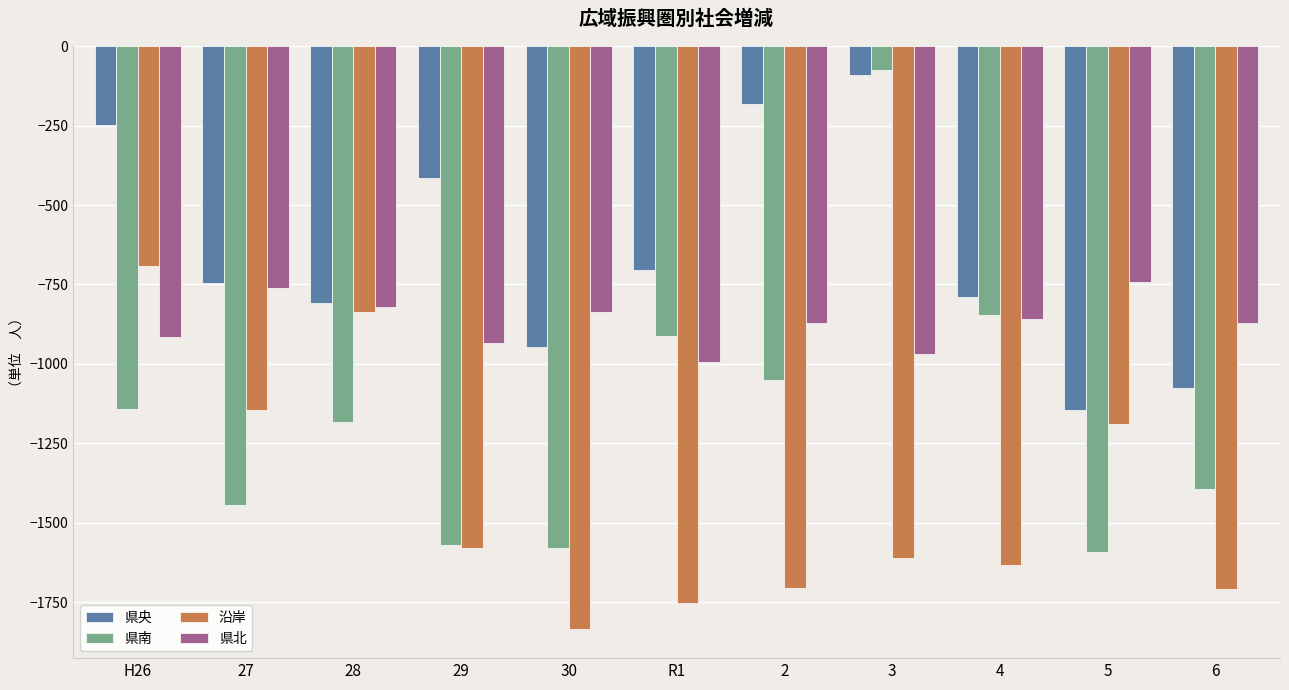

At which label is 県央 closest to -618?

R1